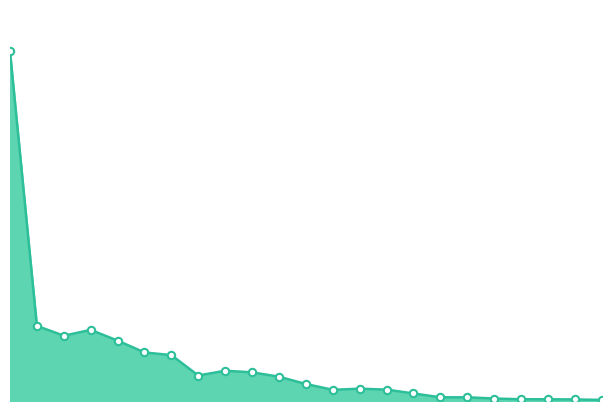

Which series reaches the maximum Y coordinate?

Total Wages